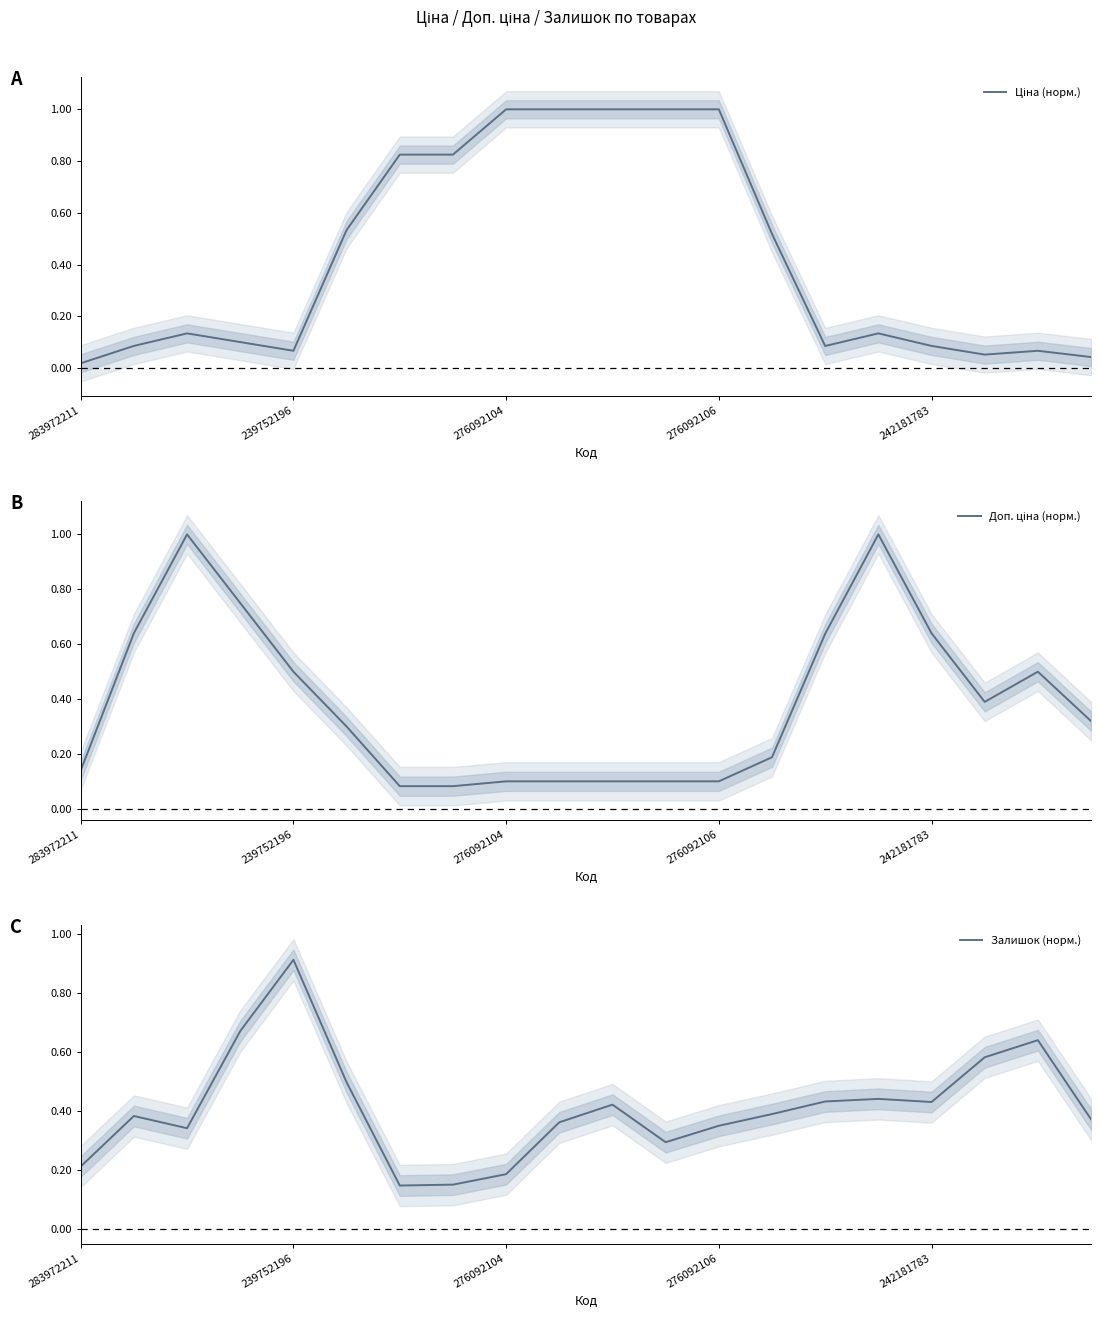

How many lines are shown in the chart?

3